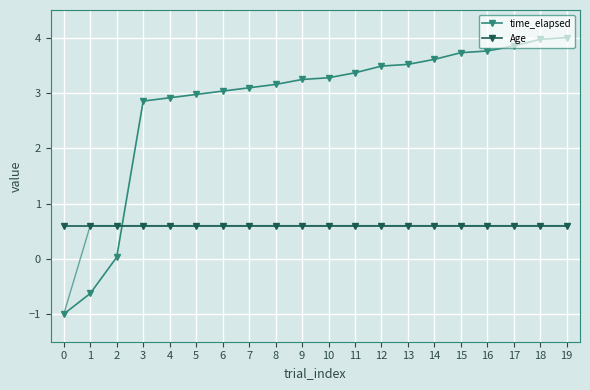

At which label is time_elapsed closest to 1?

2